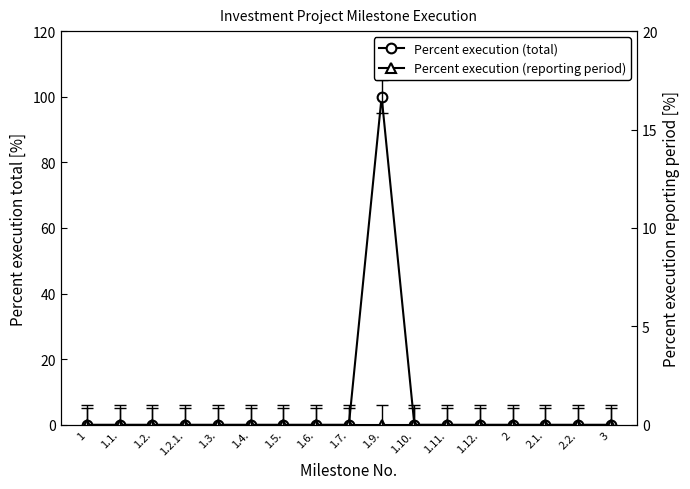

At which category does Percent execution (total) reach its first local peak?

1.9.